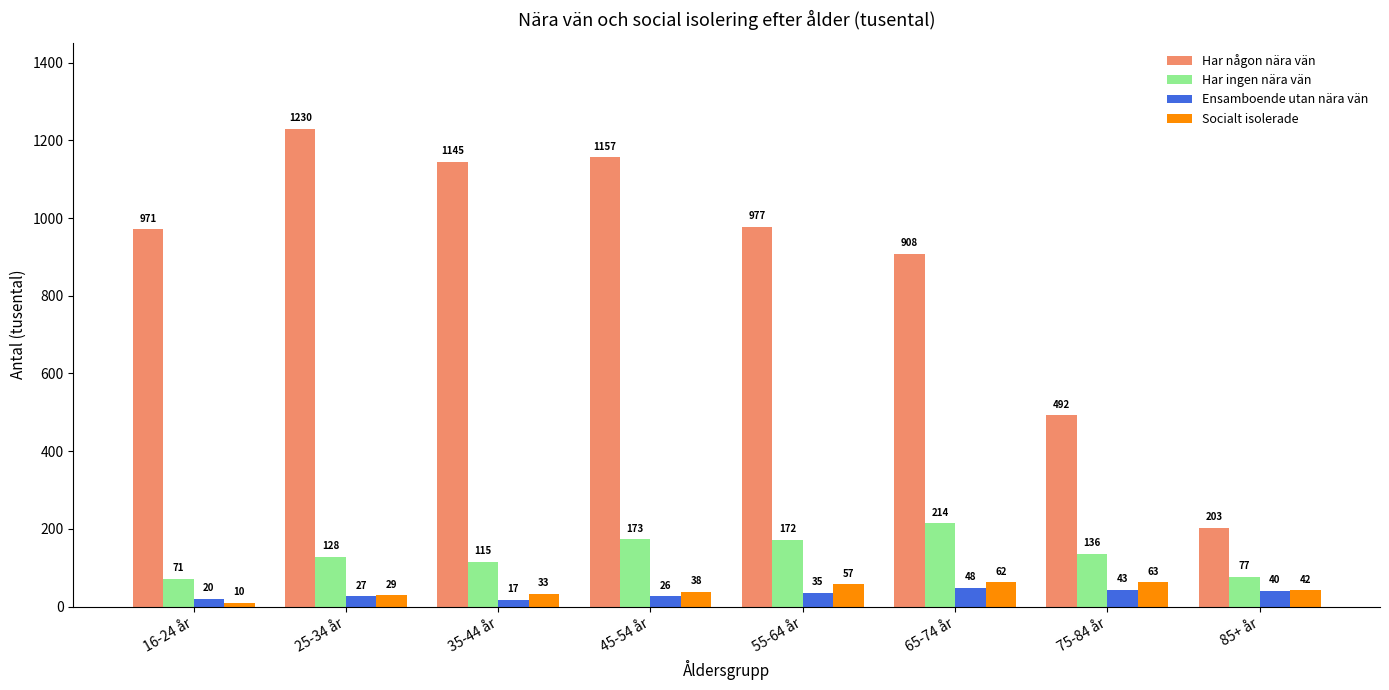

Where does the Har ingen nära vän series first go above 136?

45-54 år